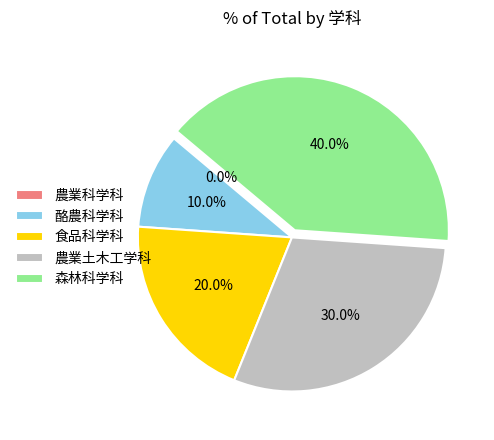

Do 森林科学科 and 農業科学科 together represent more than half of the pie?

No